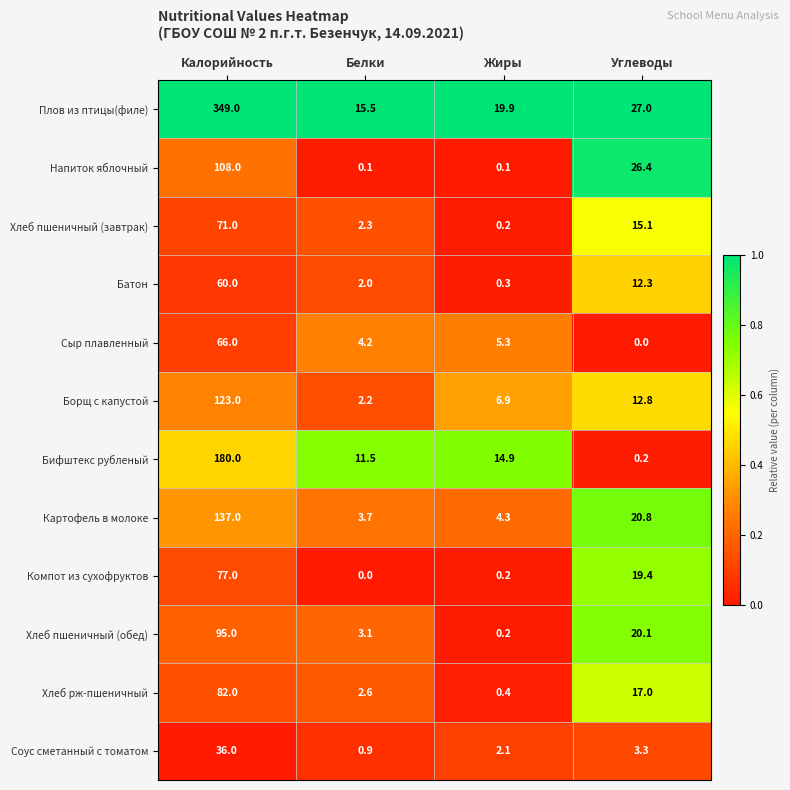

At how many categories does at least one series exceed 0?

4